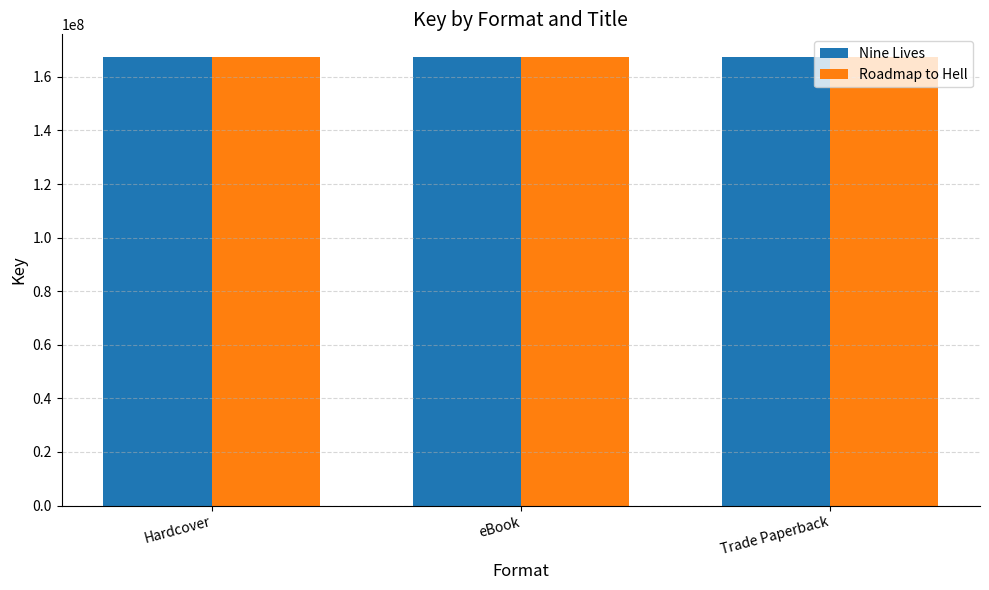

What is the label of the 3rd bar from the left?

Trade Paperback